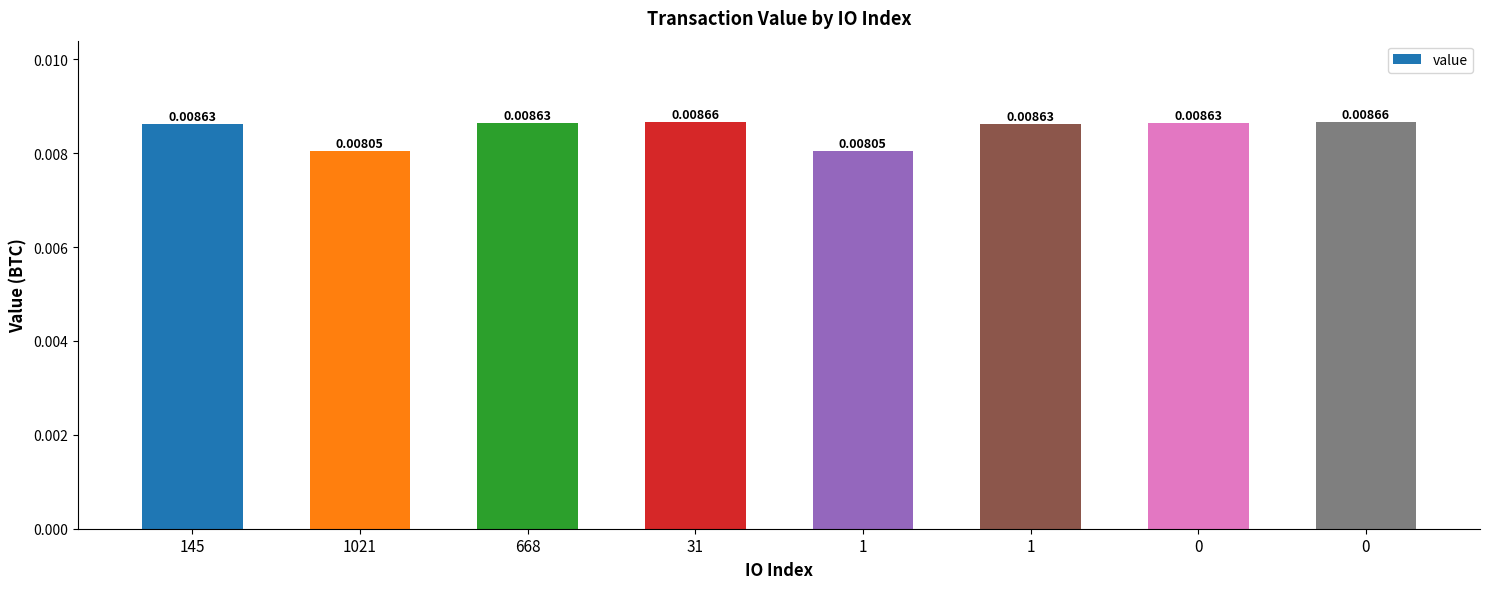

How many bars are there in total?

8